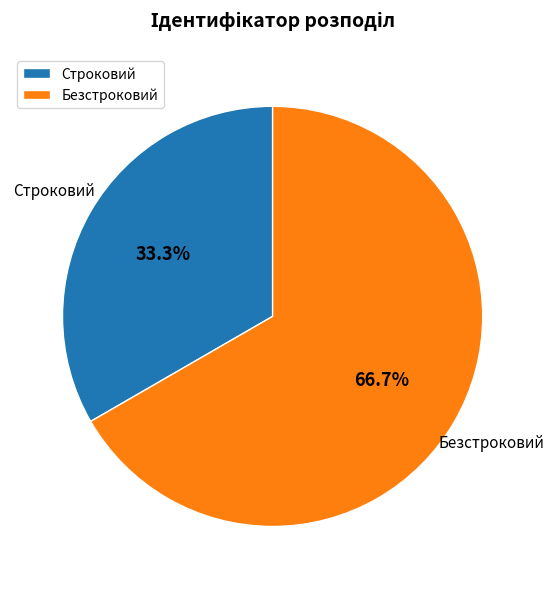

Which category accounts for the majority?

Безстроковий